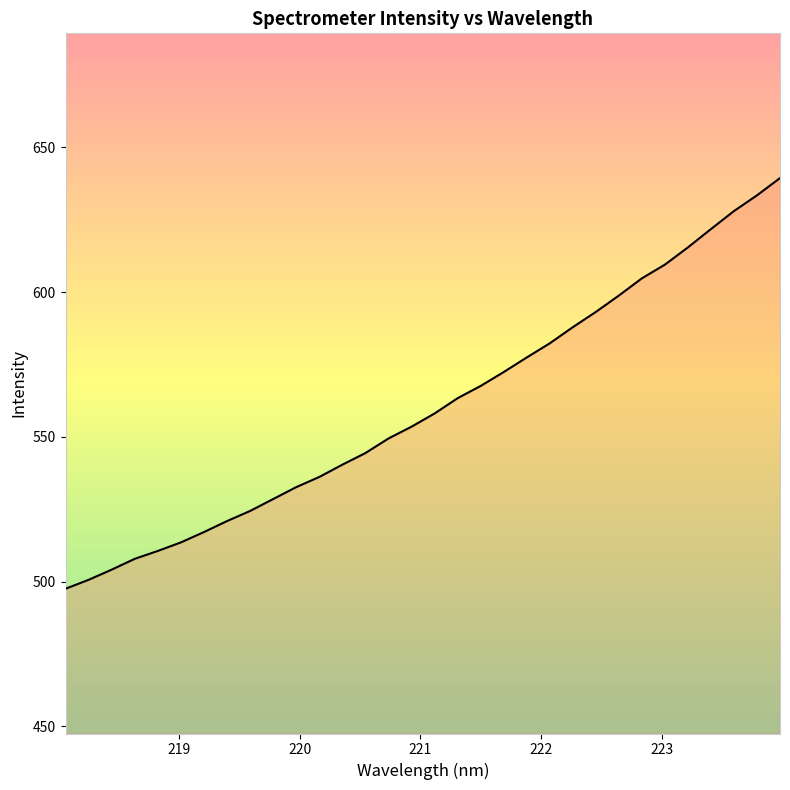

What is the minimum value shown in the chart?

497.6